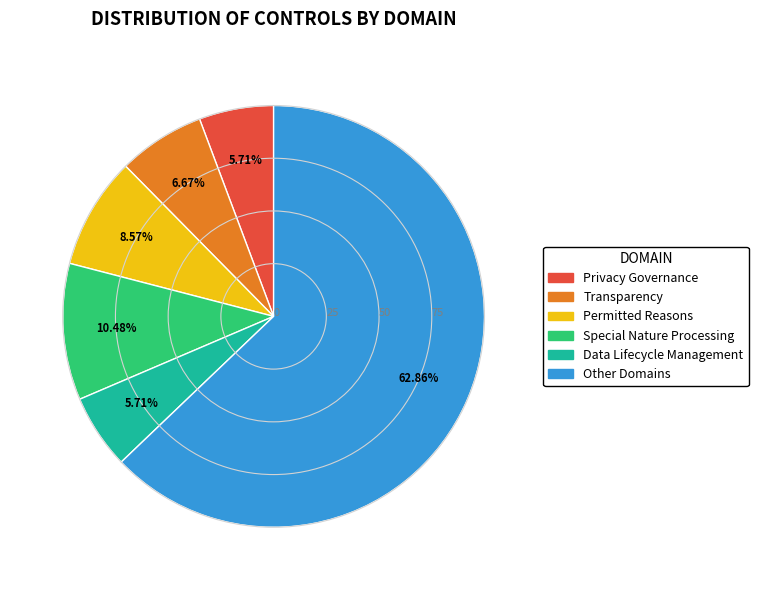

Does any single category account for the majority?

Yes